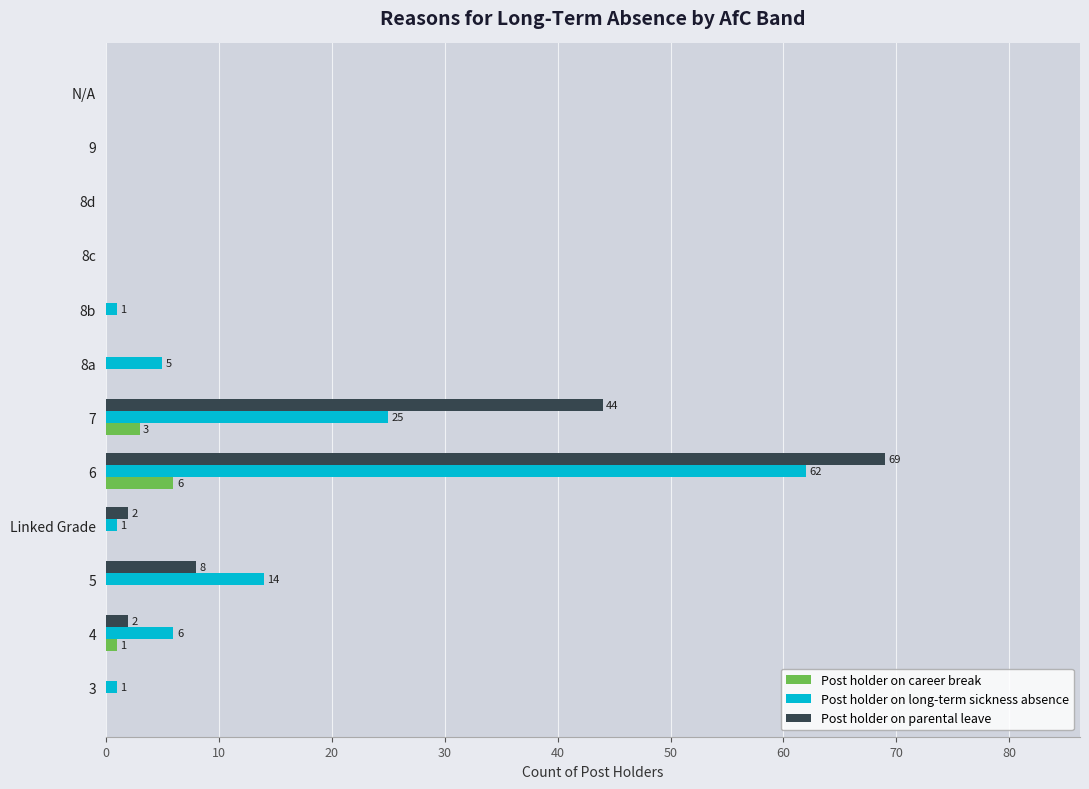

What is the highest value of the Post holder on parental leave series?

69